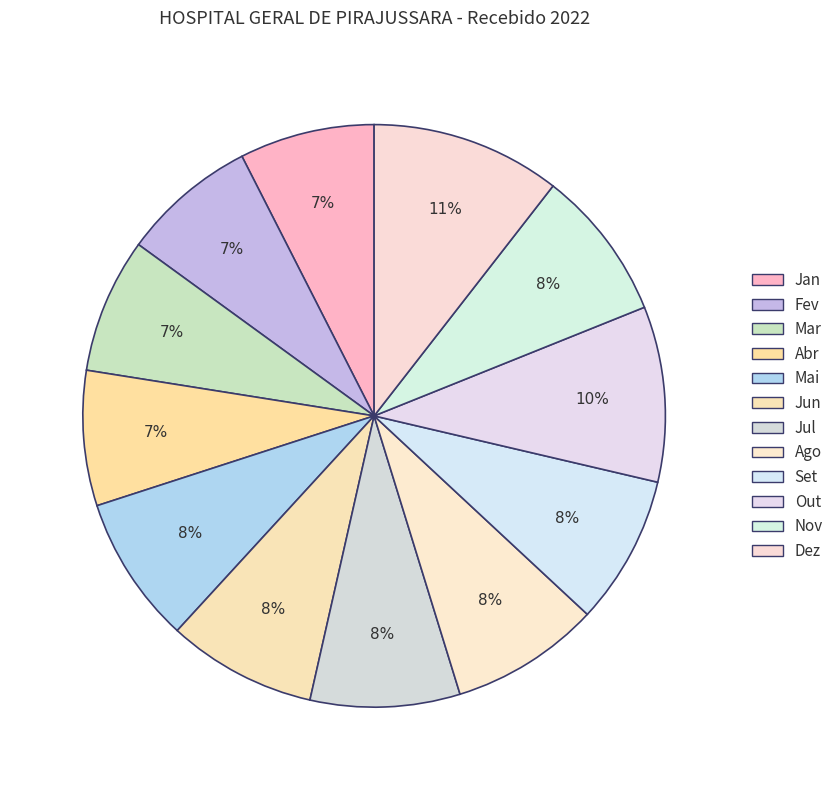

What is the change in value from Mar to Set?

+1291311.4